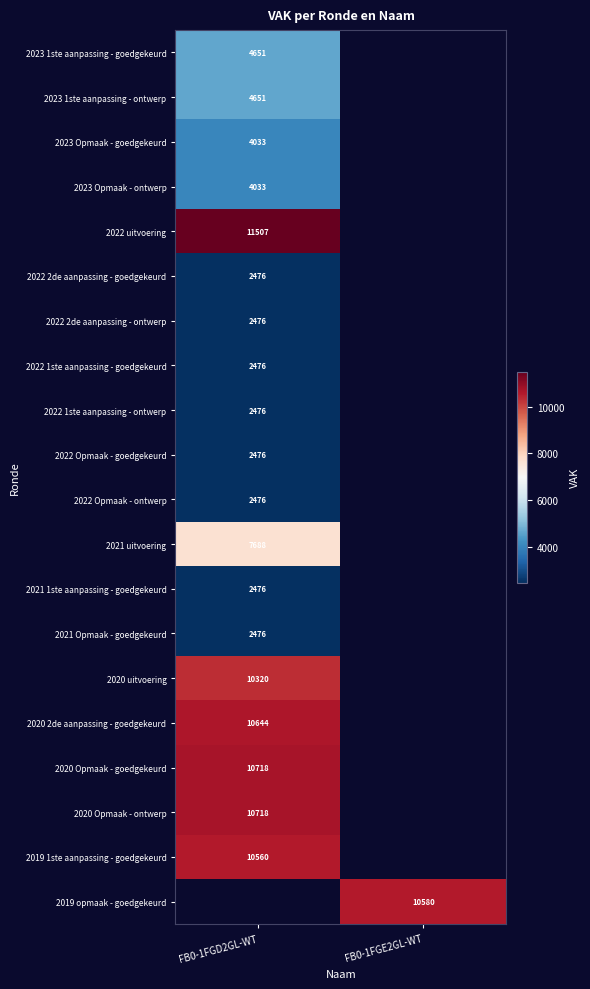

At which category does the chart reach its peak across all series?

FB0-1FGD2GL-WT